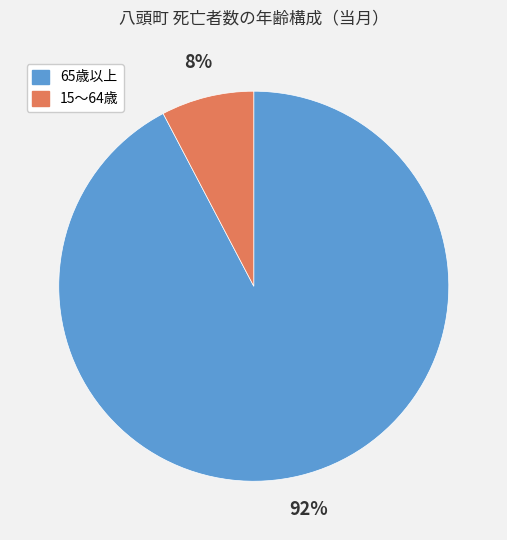

The 65歳以上 slice represents 82% of the pie. True or false?

False